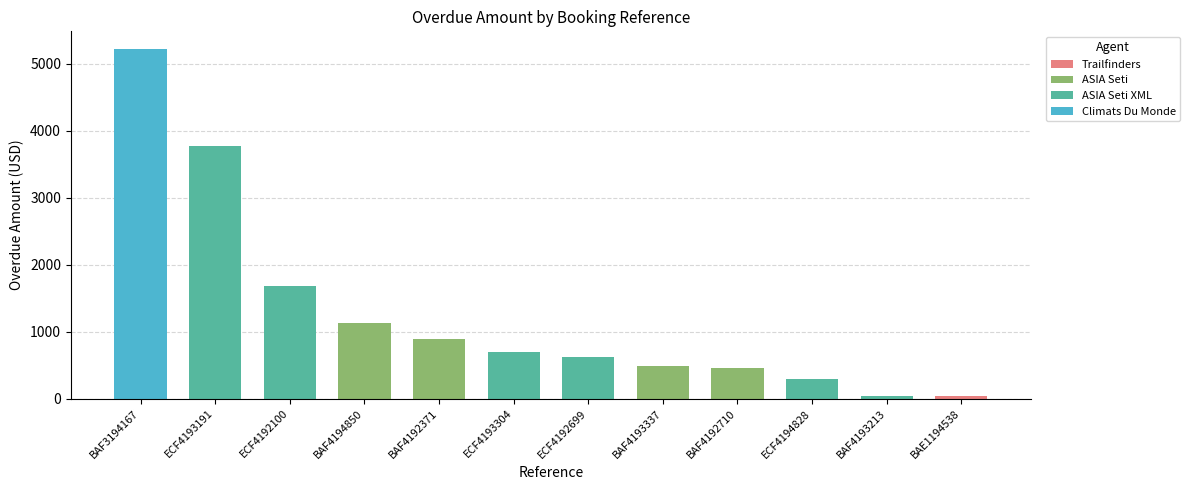

What is the sum of the values at BAF4193337 and ECF4194828?

780.3